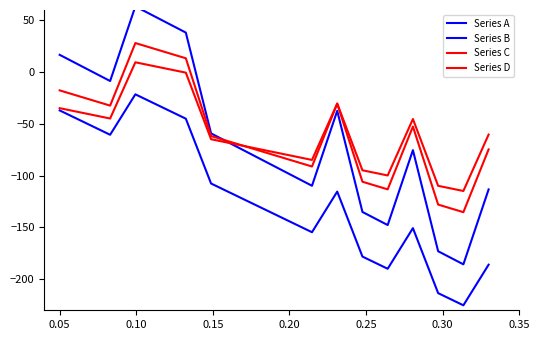

Reading right to left, what are all the values shown in this chart?

Series A: -113.3	-185.6	-173.0	-75.3	-147.7	-135.0	-37.4	-109.8	-97.1	-84.5	-71.8	-59.2	38.2	50.8	63.5	-8.6	4.1	16.7
Series B: -186.0	-225.2	-213.4	-150.7	-189.9	-178.1	-115.4	-154.6	-142.9	-131.1	-119.3	-107.6	-45.0	-33.2	-21.4	-60.5	-48.7	-37.0
Series C: -74.6	-135.3	-127.9	-52.6	-113.2	-105.9	-30.5	-91.2	-83.8	-76.5	-69.1	-61.7	13.4	20.7	28.1	-32.3	-25.0	-17.6
Series D: -60.3	-114.8	-109.8	-45.3	-99.8	-94.8	-30.3	-84.8	-79.8	-74.8	-69.8	-64.8	-0.5	4.5	9.5	-44.8	-39.8	-34.8